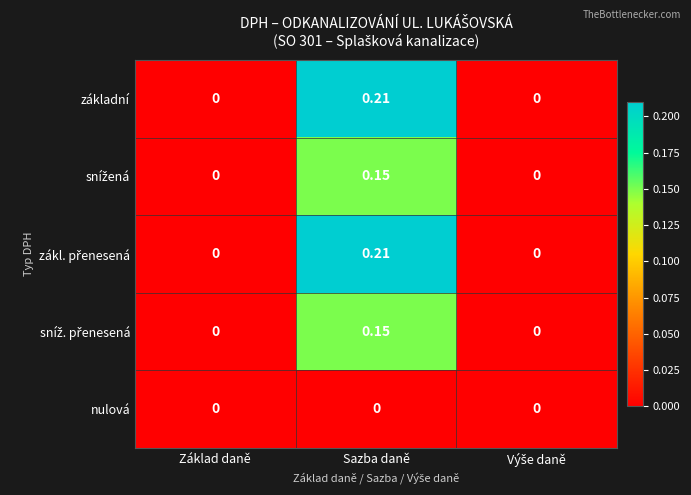

At which category is the sum across all series the highest?

Sazba daně